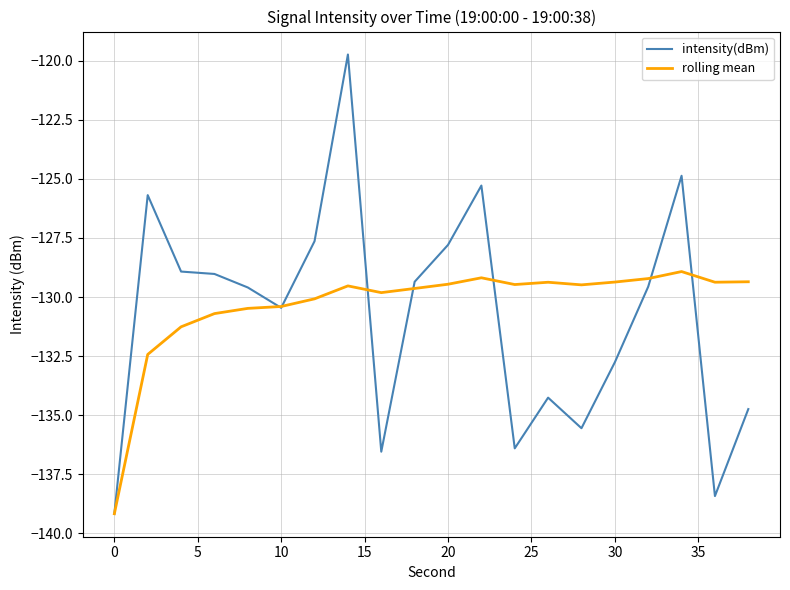

Which series has the largest range (max minus min)?

intensity(dBm)